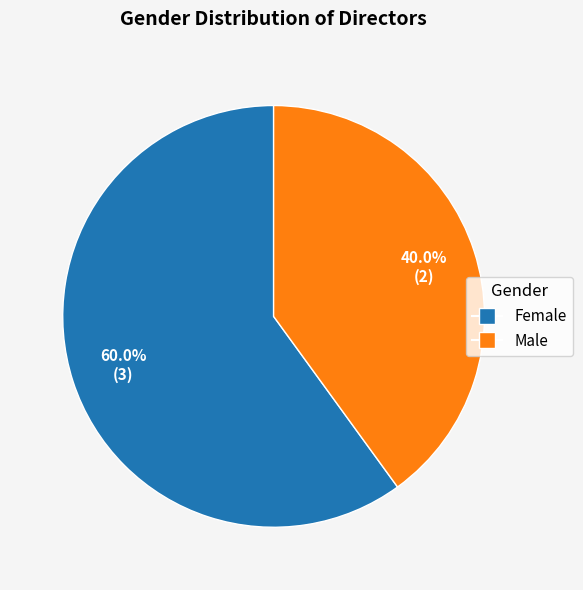

What is the largest slice in the pie chart?

Female